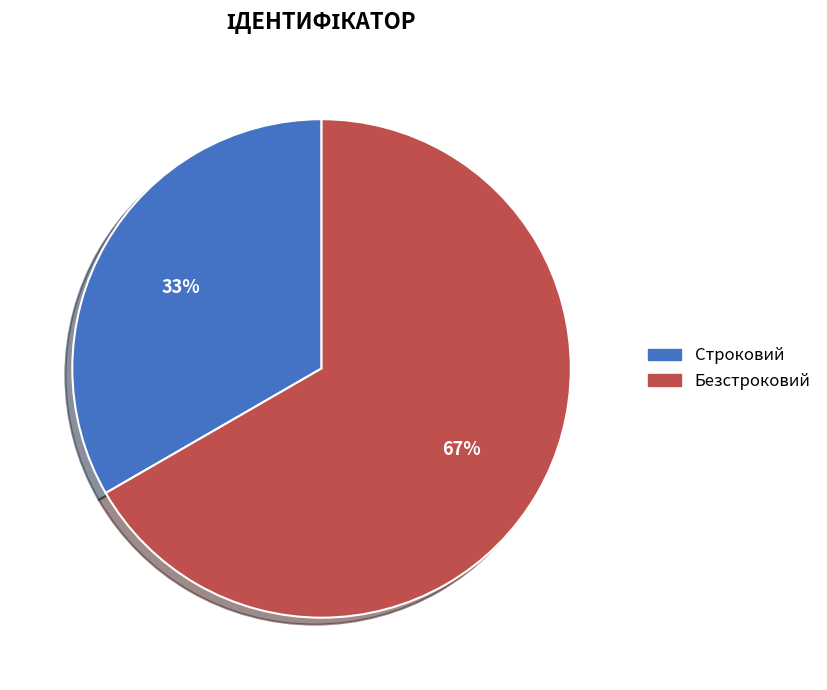

Rank the categories by value from lowest to highest.

Строковий, Безстроковий